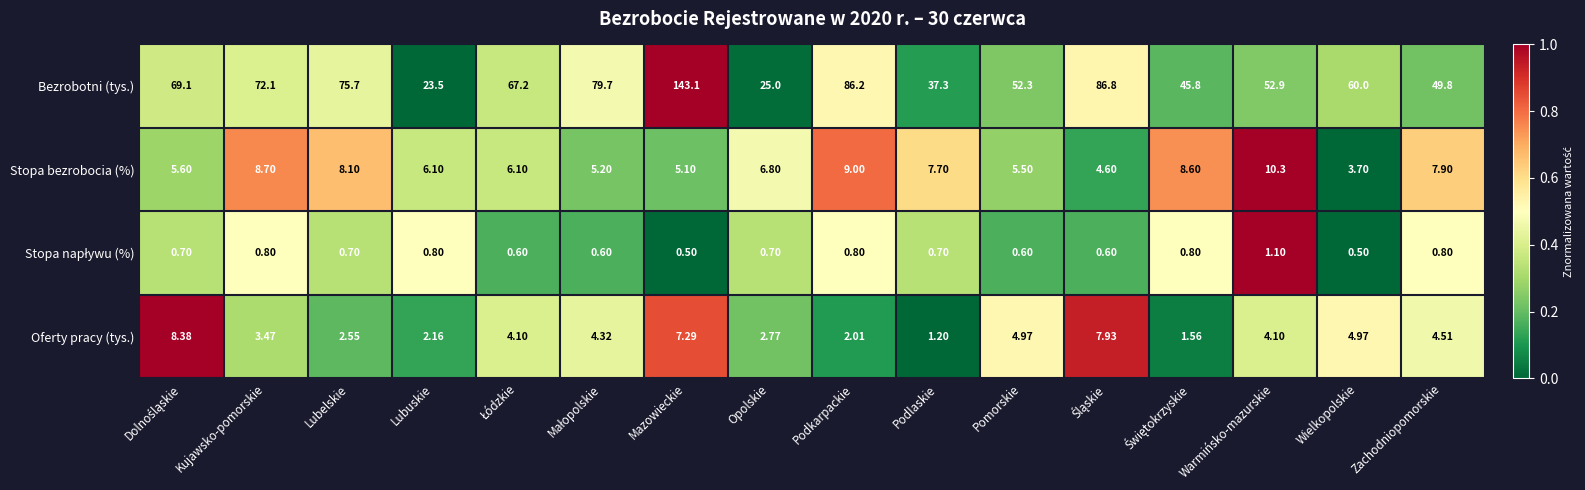

Which label corresponds to the largest value in the chart?

Mazowieckie